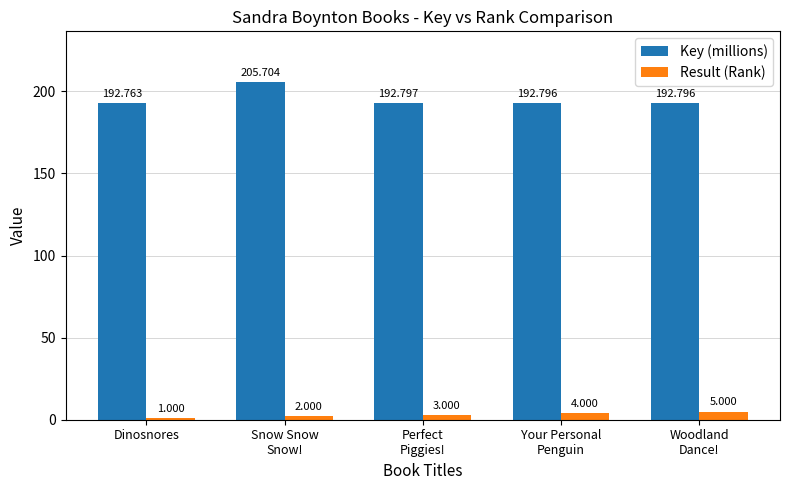

Which series changed the most between Perfect
Piggies! and Your Personal
Penguin?

Result (Rank)